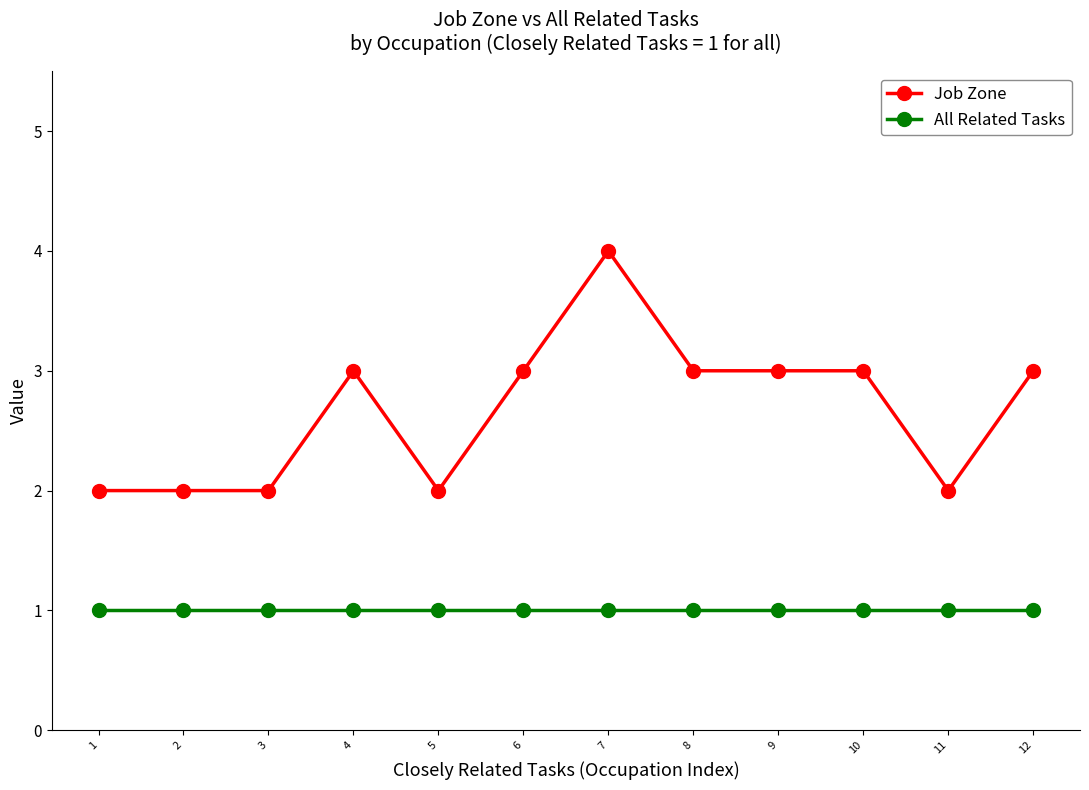

Reading left to right, extract all data points from this chart.

Job Zone: 1=2	2=2	3=2	4=3	5=2	6=3	7=4	8=3	9=3	10=3	11=2	12=3
All Related Tasks: 1=1	2=1	3=1	4=1	5=1	6=1	7=1	8=1	9=1	10=1	11=1	12=1